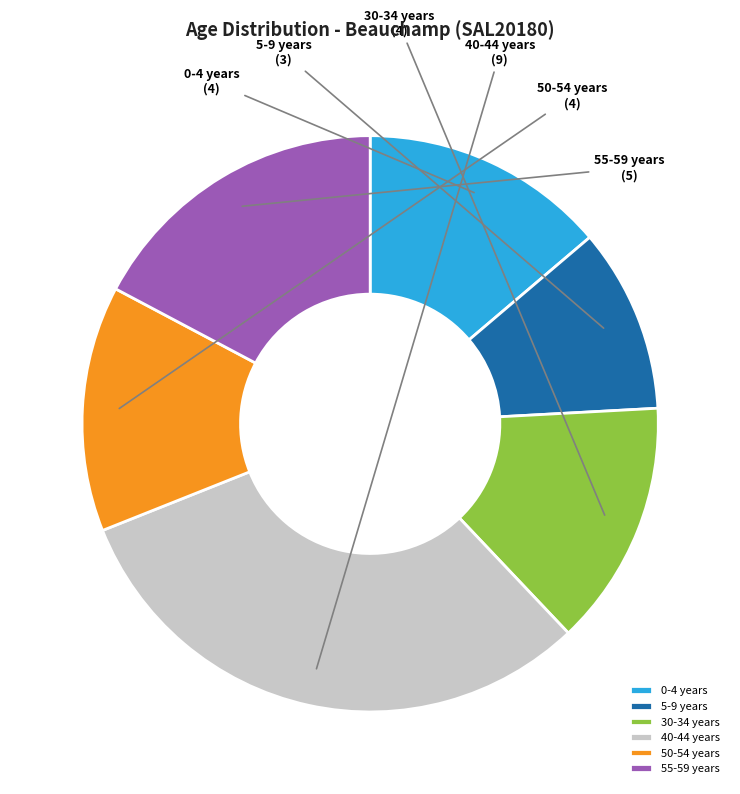

Count the number of slices in the pie.

6